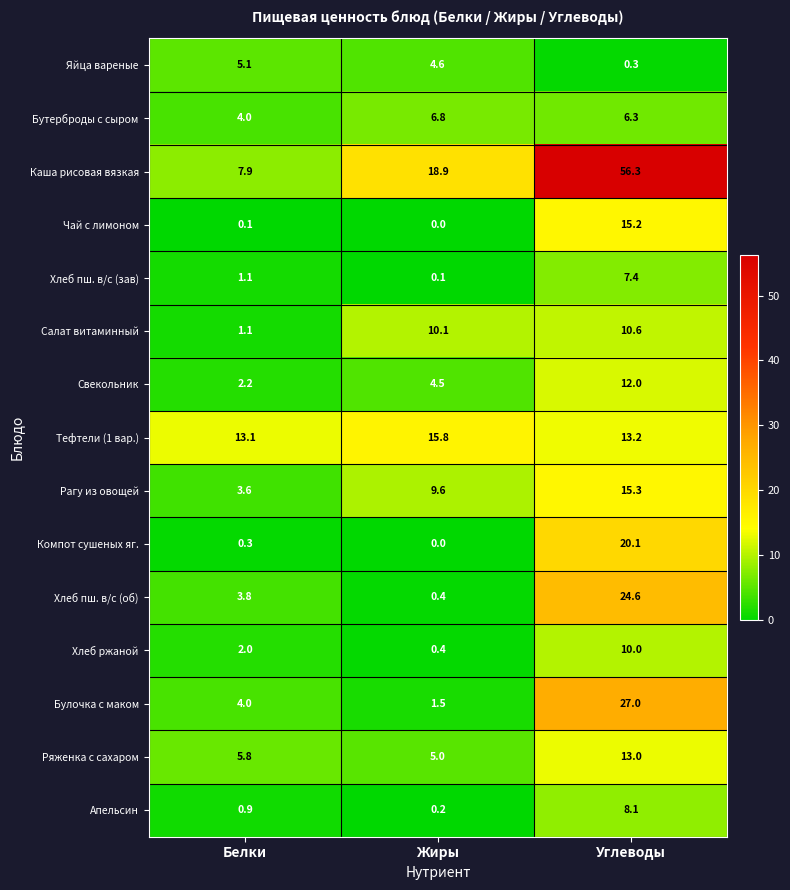

What is the average value of the Чай с лимоном series?

5.1